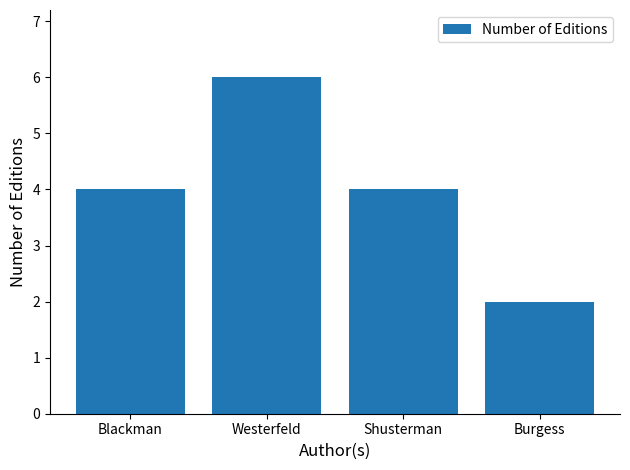

What is the approximate value at Westerfeld?

6